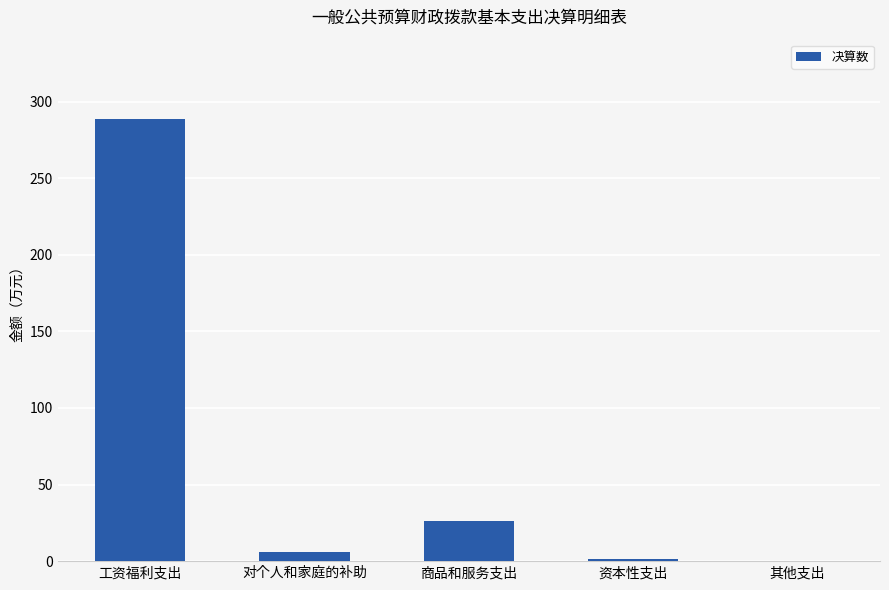

What is the change in value from 商品和服务支出 to 资本性支出?

-24.8